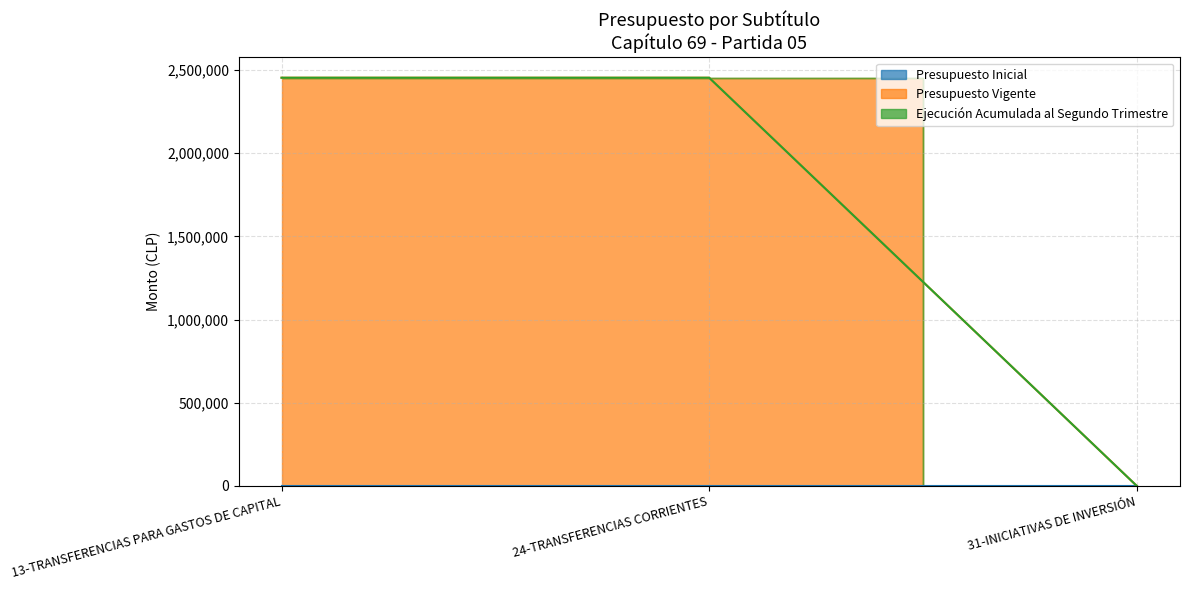

Does the chart display data point markers on the line(s)?

No